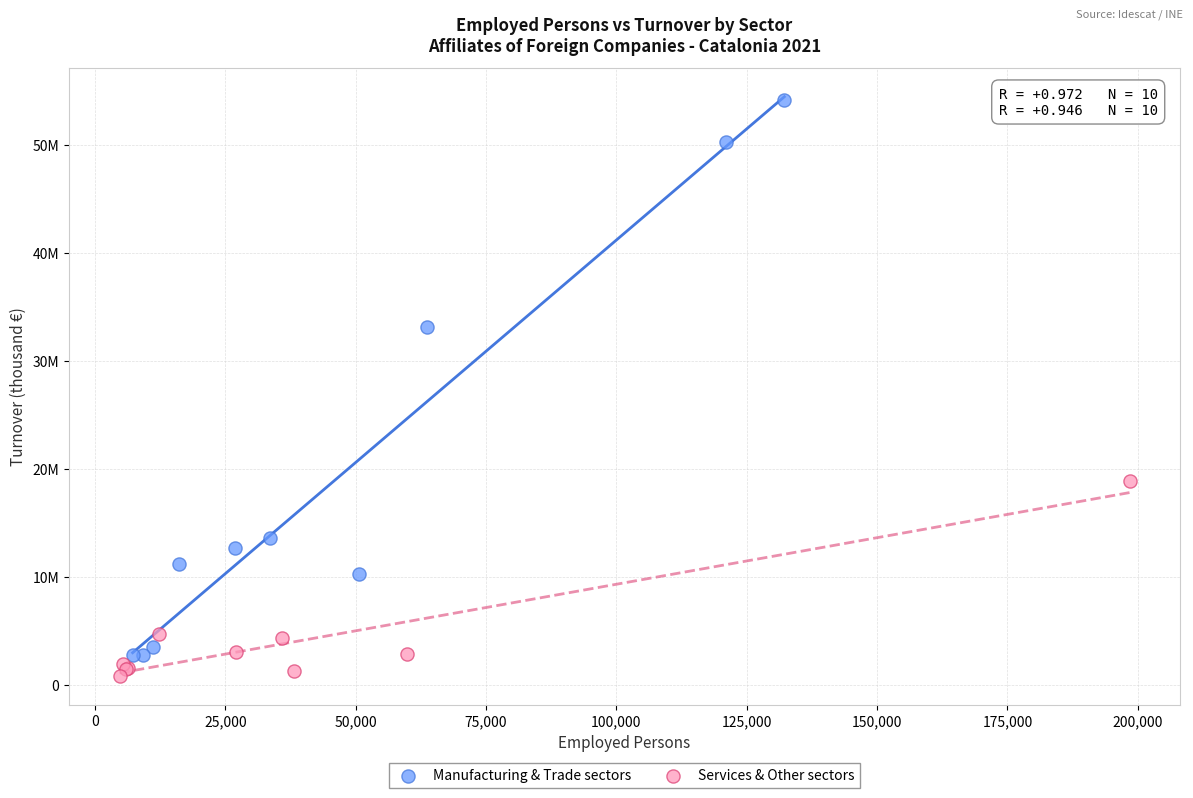

Which series reaches the minimum Y coordinate?

Services & Other sectors